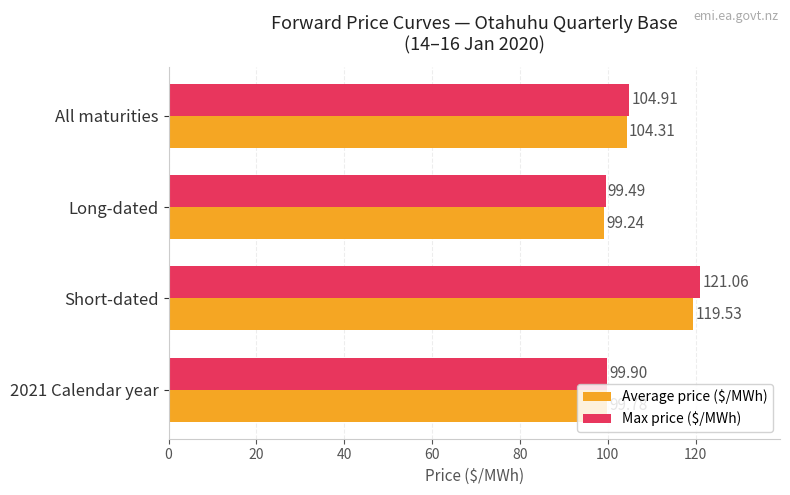

What is the average value of the Max price ($/MWh) series?

106.3